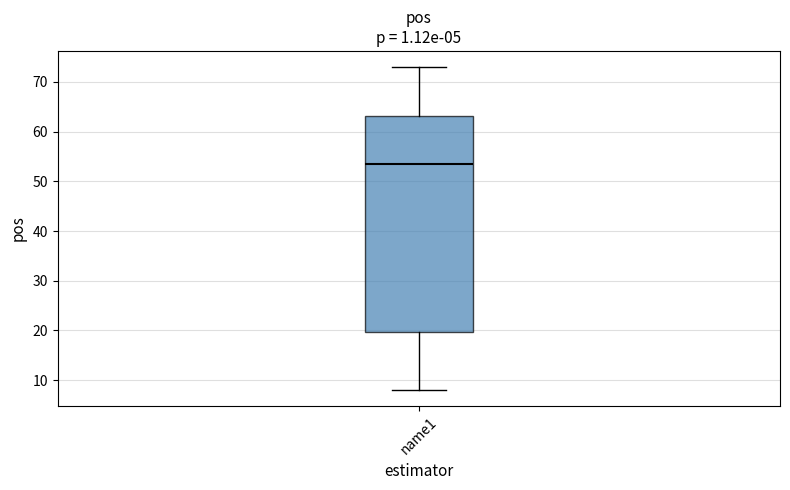

Read this box plot against the y-axis: the position of the median line, the range covered by the box, and the ends of both whiskers. The values are not printed on the chart, so give them approximately, as read against the axis.

median 54, box 20 to 63, whiskers 8 to 73